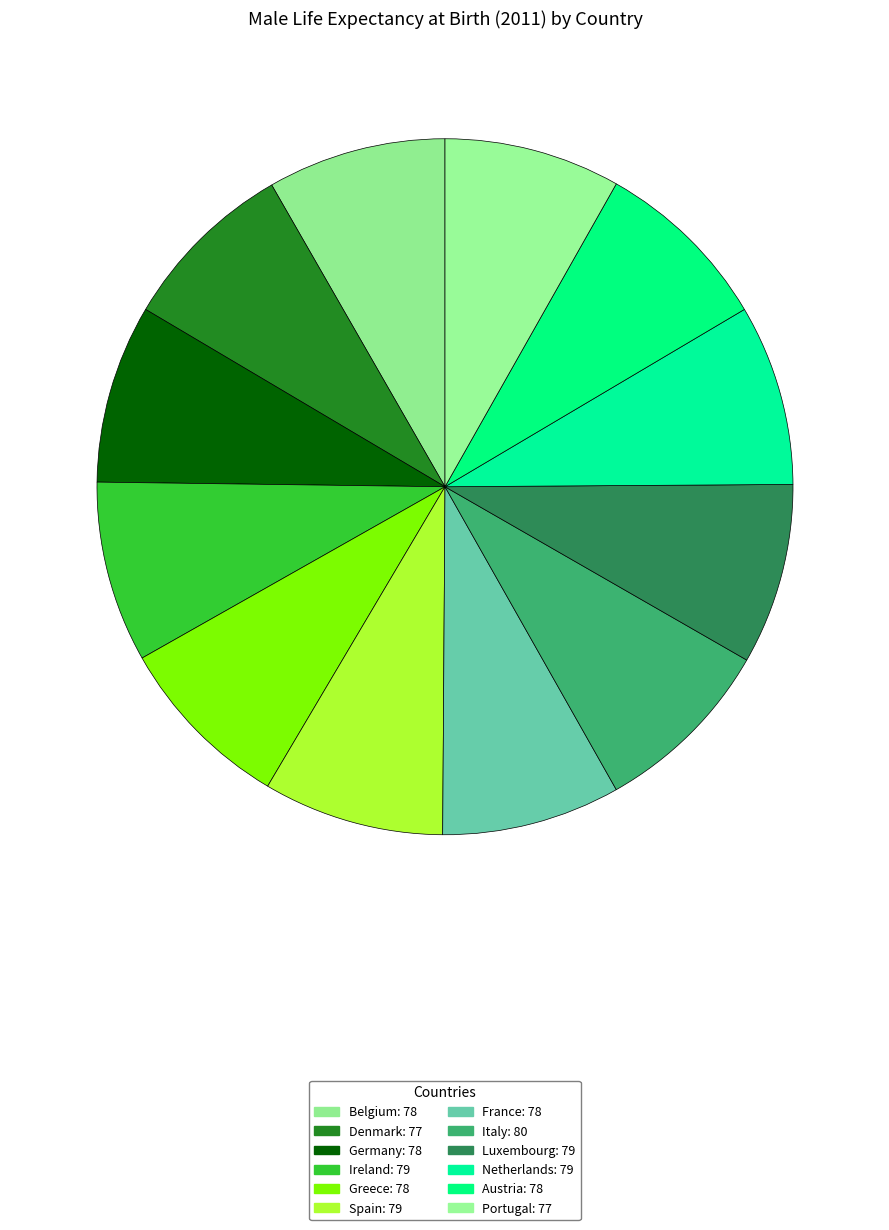

True or false: Belgium accounts for 8% of the total.

True